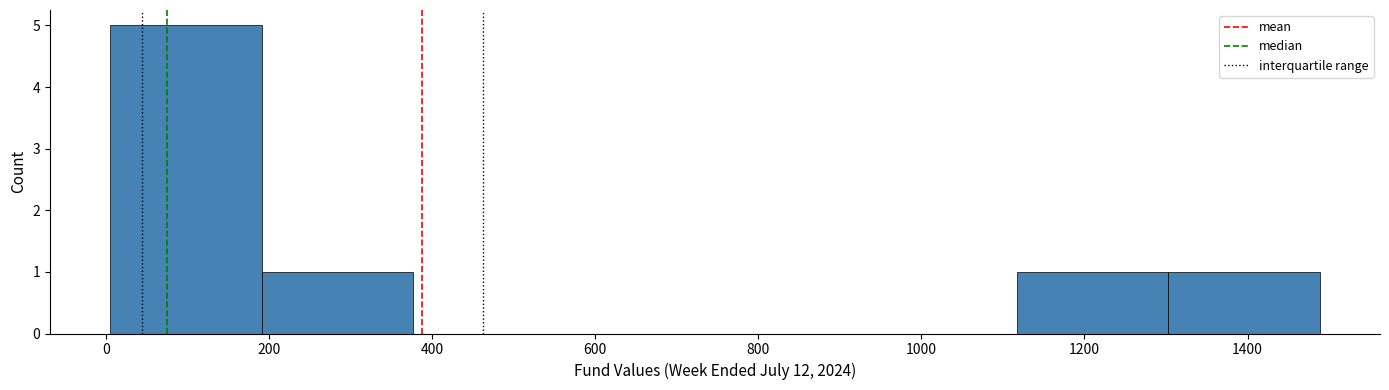

Reading left to right, transcribe this chart: for each bar, give the range it covers on the x-axis and its height. Neither the bar edges nor the heights are printed on the chart, so give them approximately, as read against the axes.

0 to 200: 5
200 to 380: 1
380 to 560: 0
560 to 740: 0
740 to 940: 0
940 to 1120: 0
1120 to 1300: 1
1300 to 1480: 1